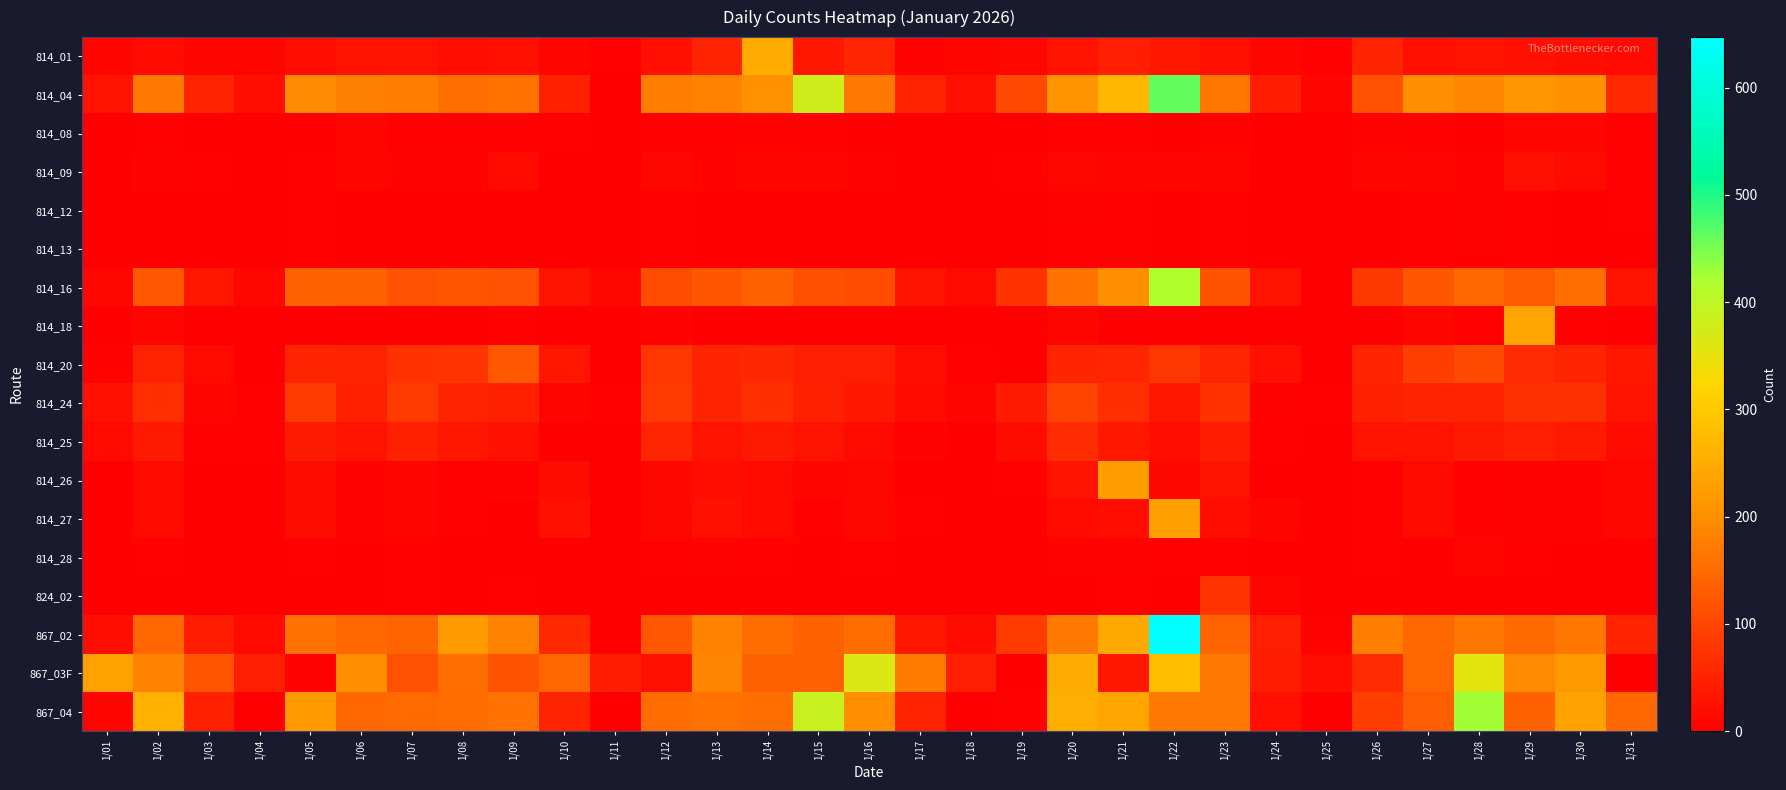

Reading left to right, list all the values displayed in this chart.

814_01: 1/01=9	1/02=17	1/03=9	1/04=8	1/05=22	1/06=28	1/07=26	1/08=21	1/09=24	1/10=10	1/11=3	1/12=25	1/13=51	1/14=248	1/15=35	1/16=54	1/17=7	1/18=9	1/19=12	1/20=27	1/21=44	1/22=33	1/23=25	1/24=8	1/25=5	1/26=52	1/27=23	1/28=26	1/29=24	1/30=22	1/31=15
814_04: 1/01=30	1/02=171	1/03=53	1/04=22	1/05=194	1/06=178	1/07=176	1/08=155	1/09=160	1/10=48	1/11=1	1/12=175	1/13=182	1/14=207	1/15=381	1/16=168	1/17=50	1/18=25	1/19=106	1/20=208	1/21=270	1/22=461	1/23=165	1/24=42	1/25=9	1/26=114	1/27=199	1/28=189	1/29=212	1/30=203	1/31=59
814_08: 1/01=1	1/02=3	1/03=2	1/04=1	1/05=2	1/06=10	1/07=3	1/08=3	1/09=3	1/10=3	1/11=1	1/12=3	1/13=5	1/14=6	1/15=3	1/16=2	1/17=1	1/18=0	1/19=1	1/20=3	1/21=4	1/22=1	1/23=7	1/24=0	1/25=2	1/26=6	1/27=5	1/28=2	1/29=8	1/30=9	1/31=4
814_09: 1/01=1	1/02=6	1/03=3	1/04=1	1/05=3	1/06=8	1/07=7	1/08=7	1/09=14	1/10=2	1/11=0	1/12=11	1/13=7	1/14=10	1/15=10	1/16=7	1/17=0	1/18=0	1/19=3	1/20=11	1/21=8	1/22=9	1/23=10	1/24=0	1/25=1	1/26=9	1/27=10	1/28=6	1/29=24	1/30=16	1/31=4
814_12: 1/01=1	1/02=2	1/03=0	1/04=0	1/05=3	1/06=0	1/07=0	1/08=1	1/09=2	1/10=1	1/11=0	1/12=3	1/13=2	1/14=1	1/15=1	1/16=0	1/17=2	1/18=0	1/19=2	1/20=6	1/21=3	1/22=2	1/23=4	1/24=1	1/25=2	1/26=2	1/27=3	1/28=7	1/29=5	1/30=1	1/31=3
814_13: 1/01=1	1/02=1	1/03=0	1/04=0	1/05=3	1/06=0	1/07=0	1/08=1	1/09=2	1/10=1	1/11=0	1/12=3	1/13=2	1/14=1	1/15=1	1/16=0	1/17=2	1/18=0	1/19=2	1/20=4	1/21=3	1/22=2	1/23=4	1/24=1	1/25=2	1/26=2	1/27=3	1/28=7	1/29=5	1/30=1	1/31=2
814_16: 1/01=12	1/02=126	1/03=32	1/04=12	1/05=138	1/06=135	1/07=115	1/08=121	1/09=116	1/10=28	1/11=12	1/12=111	1/13=122	1/14=139	1/15=113	1/16=111	1/17=26	1/18=15	1/19=73	1/20=159	1/21=198	1/22=418	1/23=118	1/24=27	1/25=2	1/26=79	1/27=123	1/28=146	1/29=128	1/30=156	1/31=30
814_18: 1/01=0	1/02=10	1/03=0	1/04=0	1/05=2	1/06=2	1/07=2	1/08=1	1/09=4	1/10=0	1/11=0	1/12=7	1/13=1	1/14=1	1/15=2	1/16=1	1/17=1	1/18=0	1/19=1	1/20=10	1/21=1	1/22=0	1/23=2	1/24=0	1/25=0	1/26=1	1/27=10	1/28=5	1/29=237	1/30=3	1/31=0
814_20: 1/01=6	1/02=50	1/03=15	1/04=0	1/05=53	1/06=50	1/07=73	1/08=75	1/09=125	1/10=31	1/11=2	1/12=77	1/13=53	1/14=56	1/15=43	1/16=45	1/17=22	1/18=3	1/19=2	1/20=51	1/21=55	1/22=78	1/23=54	1/24=24	1/25=2	1/26=51	1/27=87	1/28=108	1/29=61	1/30=51	1/31=31
814_24: 1/01=23	1/02=64	1/03=10	1/04=5	1/05=81	1/06=48	1/07=82	1/08=52	1/09=47	1/10=10	1/11=5	1/12=83	1/13=53	1/14=66	1/15=46	1/16=35	1/17=16	1/18=10	1/19=40	1/20=94	1/21=67	1/22=35	1/23=72	1/24=7	1/25=4	1/26=46	1/27=51	1/28=53	1/29=70	1/30=69	1/31=30
814_25: 1/01=13	1/02=36	1/03=3	1/04=3	1/05=38	1/06=29	1/07=48	1/08=31	1/09=23	1/10=2	1/11=0	1/12=54	1/13=30	1/14=36	1/15=29	1/16=17	1/17=6	1/18=2	1/19=19	1/20=63	1/21=34	1/22=21	1/23=42	1/24=4	1/25=1	1/26=29	1/27=27	1/28=36	1/29=45	1/30=37	1/31=16
814_26: 1/01=0	1/02=15	1/03=2	1/04=0	1/05=20	1/06=7	1/07=9	1/08=3	1/09=6	1/10=20	1/11=0	1/12=12	1/13=22	1/14=14	1/15=8	1/16=12	1/17=0	1/18=1	1/19=4	1/20=26	1/21=227	1/22=11	1/23=27	1/24=0	1/25=0	1/26=4	1/27=17	1/28=3	1/29=6	1/30=6	1/31=11
814_27: 1/01=1	1/02=15	1/03=2	1/04=0	1/05=20	1/06=7	1/07=9	1/08=3	1/09=2	1/10=24	1/11=0	1/12=11	1/13=23	1/14=14	1/15=5	1/16=12	1/17=3	1/18=0	1/19=1	1/20=14	1/21=21	1/22=229	1/23=21	1/24=10	1/25=0	1/26=3	1/27=15	1/28=4	1/29=7	1/30=7	1/31=11
814_28: 1/01=0	1/02=3	1/03=0	1/04=0	1/05=3	1/06=1	1/07=5	1/08=2	1/09=0	1/10=0	1/11=0	1/12=4	1/13=6	1/14=3	1/15=0	1/16=4	1/17=2	1/18=0	1/19=1	1/20=6	1/21=6	1/22=5	1/23=3	1/24=0	1/25=1	1/26=4	1/27=1	1/28=9	1/29=5	1/30=2	1/31=0
824_02: 1/01=2	1/02=0	1/03=0	1/04=0	1/05=1	1/06=0	1/07=4	1/08=1	1/09=3	1/10=0	1/11=0	1/12=1	1/13=1	1/14=1	1/15=0	1/16=0	1/17=0	1/18=0	1/19=0	1/20=0	1/21=3	1/22=0	1/23=74	1/24=10	1/25=0	1/26=1	1/27=0	1/28=0	1/29=0	1/30=0	1/31=0
867_02: 1/01=22	1/02=143	1/03=42	1/04=17	1/05=157	1/06=145	1/07=141	1/08=222	1/09=183	1/10=59	1/11=1	1/12=124	1/13=183	1/14=152	1/15=137	1/16=154	1/17=33	1/18=18	1/19=84	1/20=170	1/21=244	1/22=647	1/23=140	1/24=44	1/25=7	1/26=176	1/27=145	1/28=166	1/29=148	1/30=165	1/31=53
867_03F: 1/01=235	1/02=180	1/03=119	1/04=43	1/05=7	1/06=202	1/07=114	1/08=155	1/09=118	1/10=142	1/11=41	1/12=24	1/13=185	1/14=135	1/15=138	1/16=366	1/17=174	1/18=44	1/19=0	1/20=250	1/21=34	1/22=281	1/23=167	1/24=41	1/25=22	1/26=63	1/27=142	1/28=358	1/29=190	1/30=218	1/31=0
867_04: 1/01=9	1/02=257	1/03=48	1/04=0	1/05=221	1/06=145	1/07=148	1/08=152	1/09=159	1/10=51	1/11=0	1/12=152	1/13=160	1/14=155	1/15=388	1/16=201	1/17=50	1/18=0	1/19=3	1/20=252	1/21=240	1/22=170	1/23=168	1/24=24	1/25=0	1/26=86	1/27=132	1/28=427	1/29=137	1/30=232	1/31=145